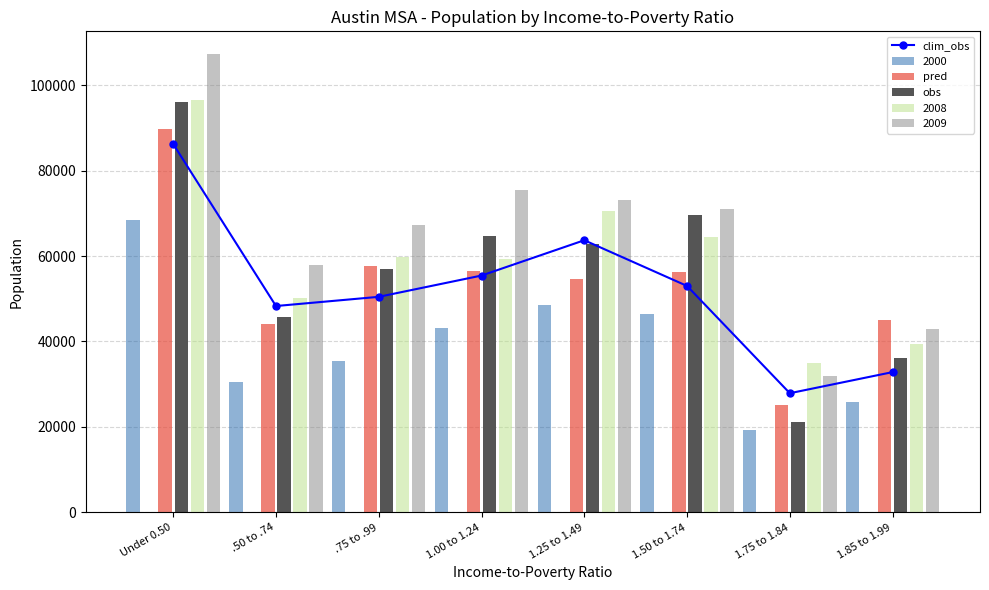

Reading left to right, what are all the values shown in this chart?

clim_obs: 86231	48299	50451	55431	63696	52997	27890	32832
pred: 89705	44159	57647	56554	54689	56203	25196	45115
obs: 96074	45634	56974	64777	62739	69631	21146	36171